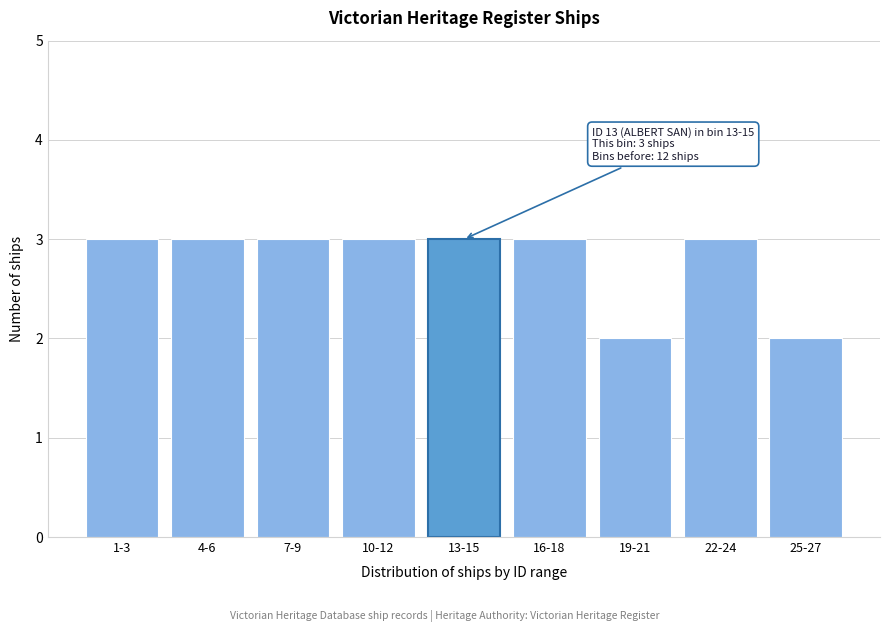

Reading right to left, list all the values displayed in this chart.

2	3	2	3	3	3	3	3	3